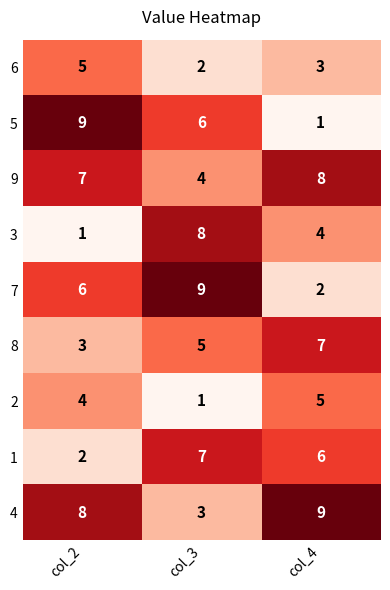

How many distinct data groups are displayed?

9